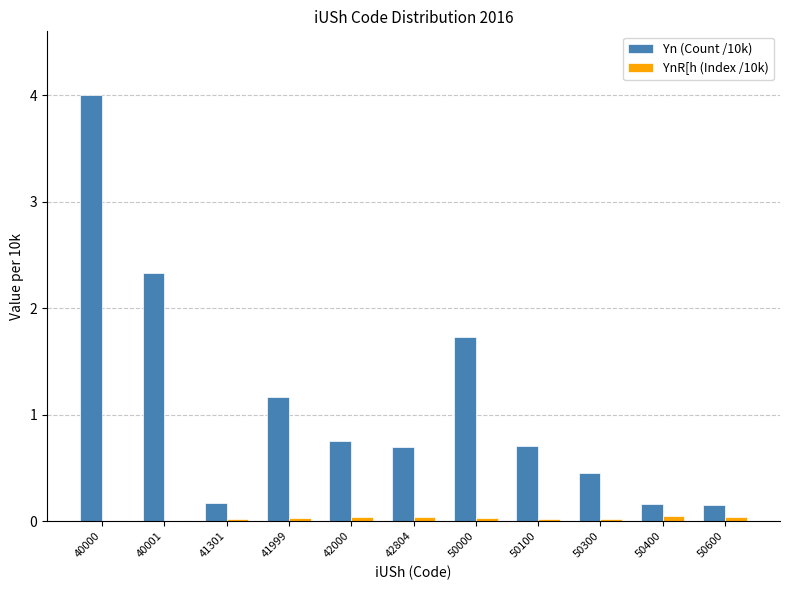

What is the sum of all Yn (Count /10k) values?

12.3